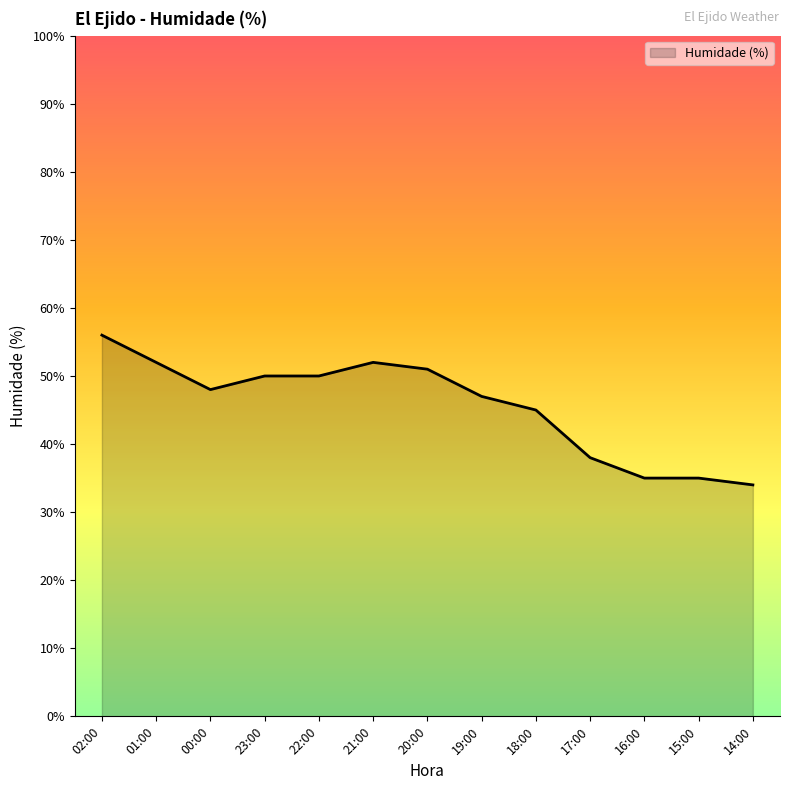

How many lines are shown in the chart?

1